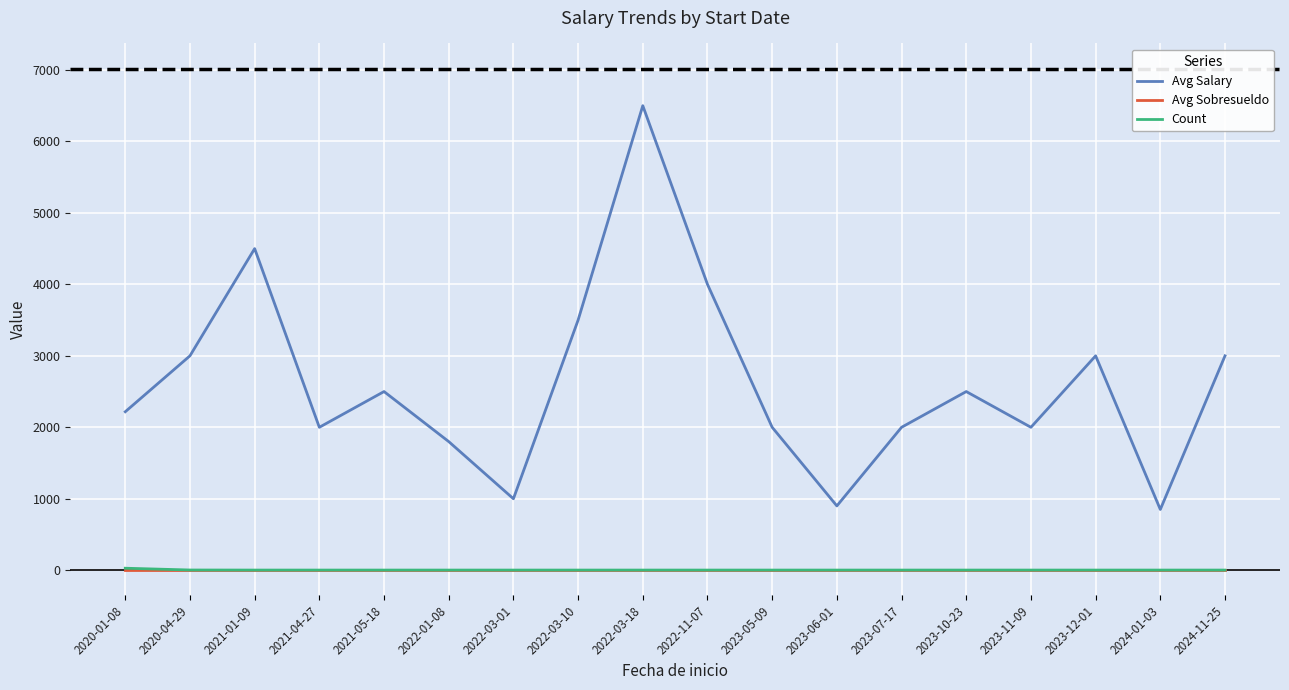

Which series has the widest spread of values?

Avg Salary